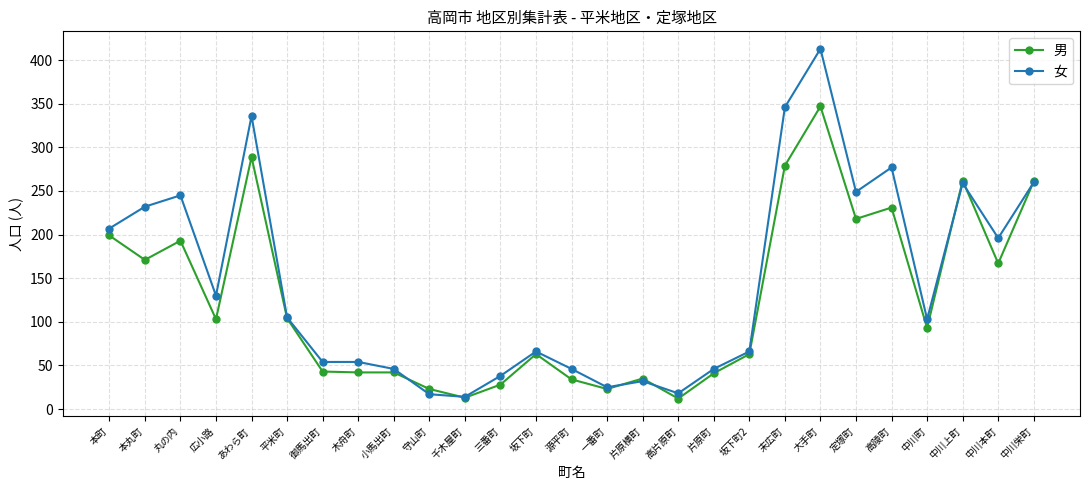

The 男 series shows 67 at 小馬出町. True or false?

False